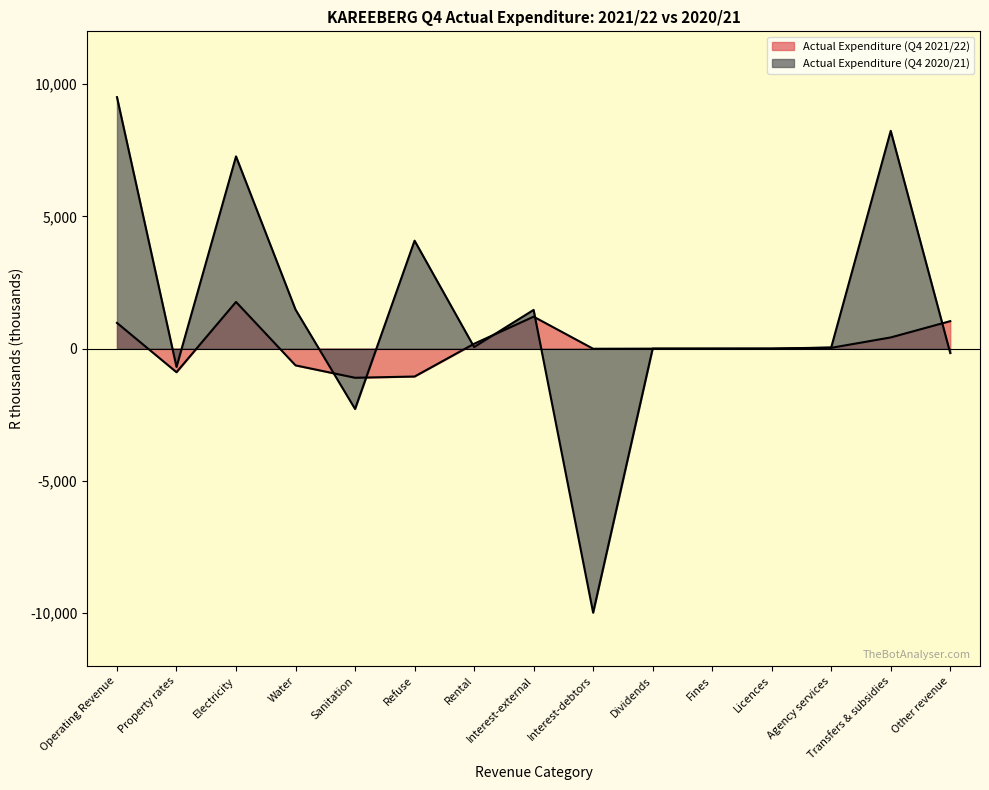

Between Rental and Agency services, which series saw the biggest shift?

Actual Expenditure (Q4 2021/22)